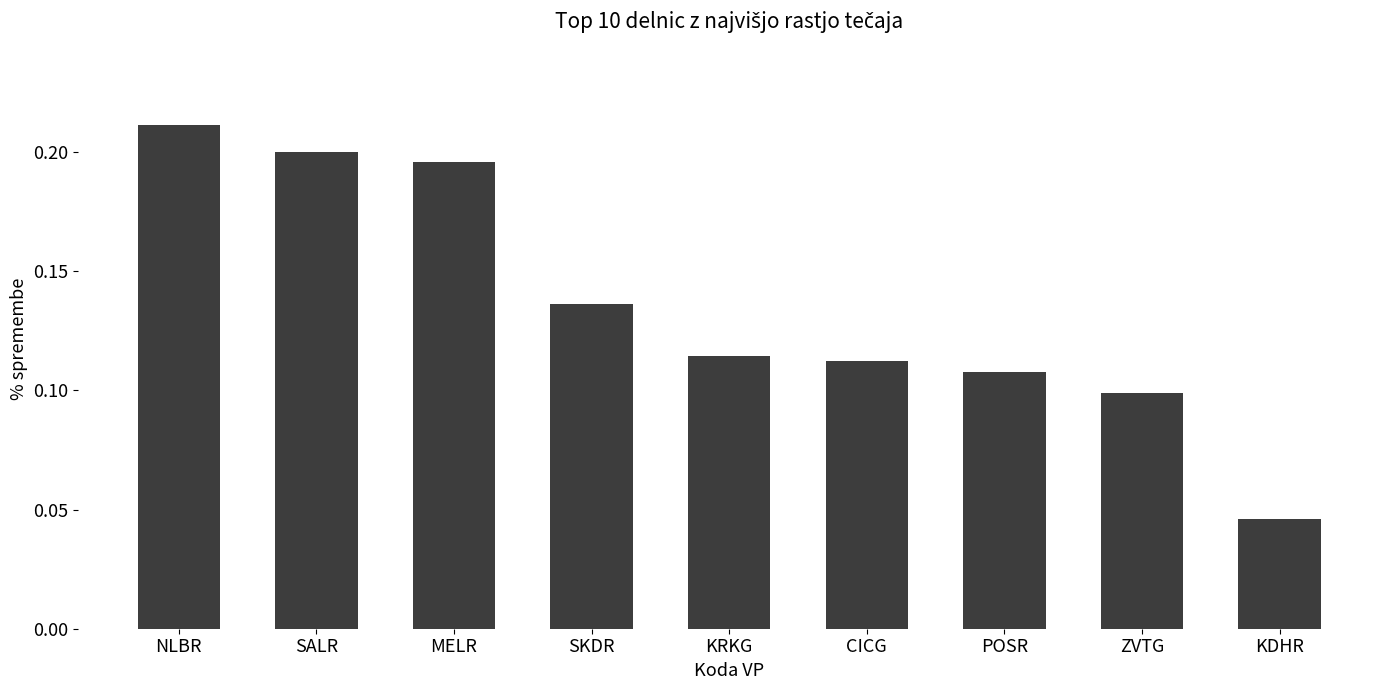

The value at MELR is 0.2. True or false?

True